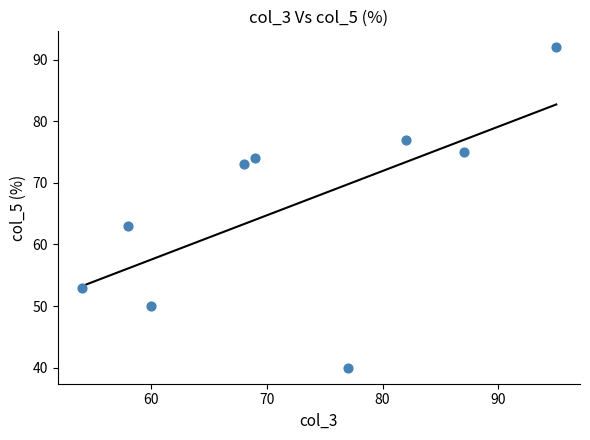

What is the range of X values (max minus min)?

41